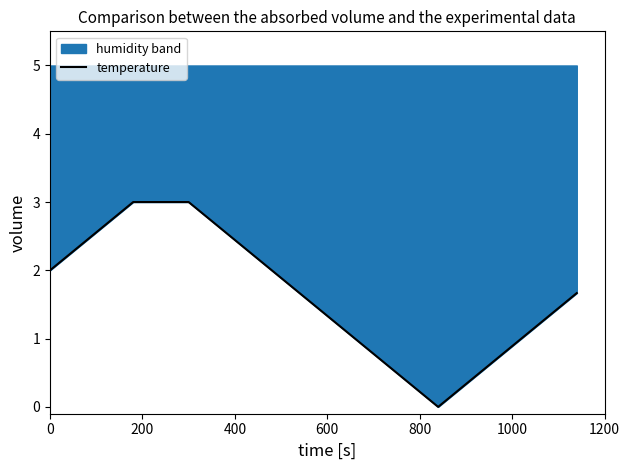

Is this an area chart (filled region under the line)?

No